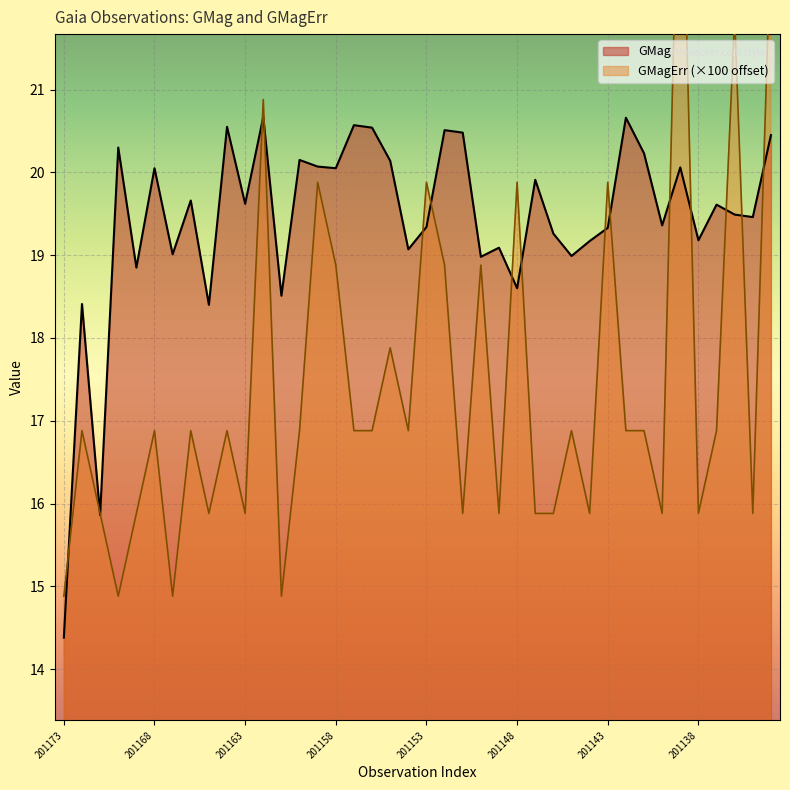

The GMag series shows 25.3 at 201173. True or false?

False